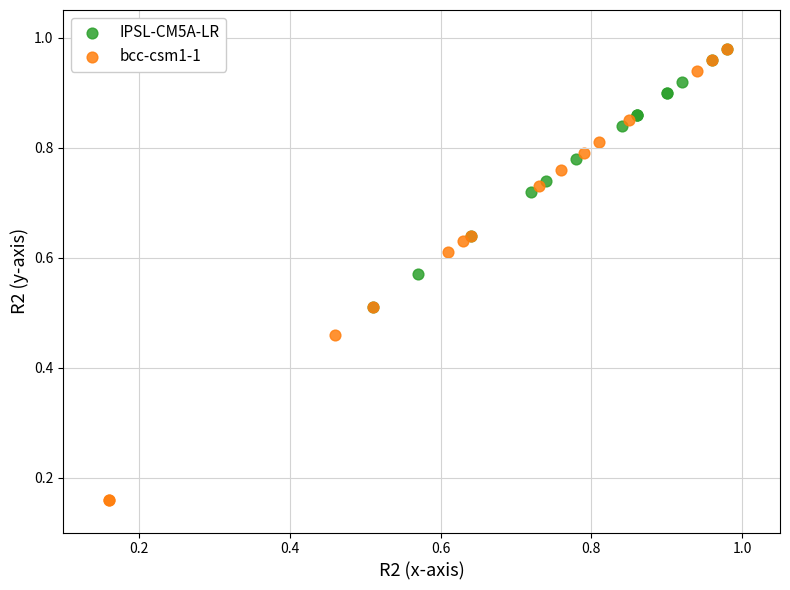

Which series has the widest spread of Y values?

bcc-csm1-1